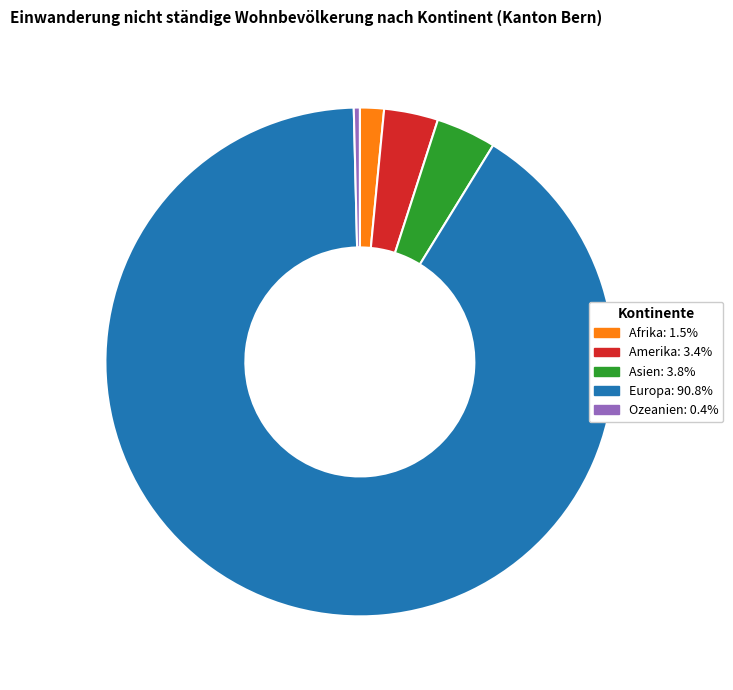

What is the ratio of the value at Afrika to the value at Amerika?

0.4